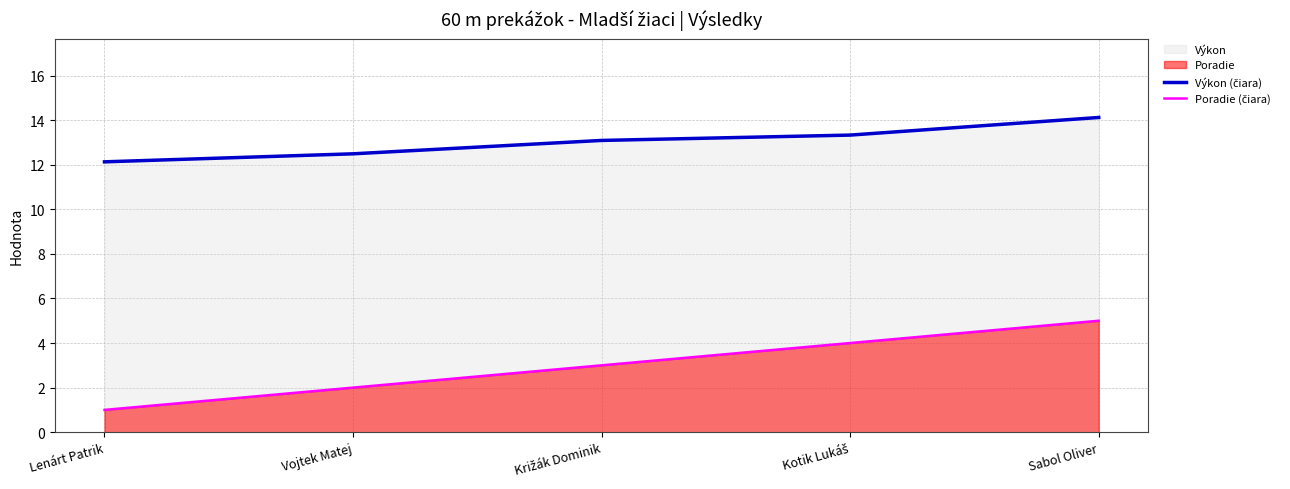

Rank the series by their average value, from lowest to highest.

Poradie (čiara), Výkon (čiara)